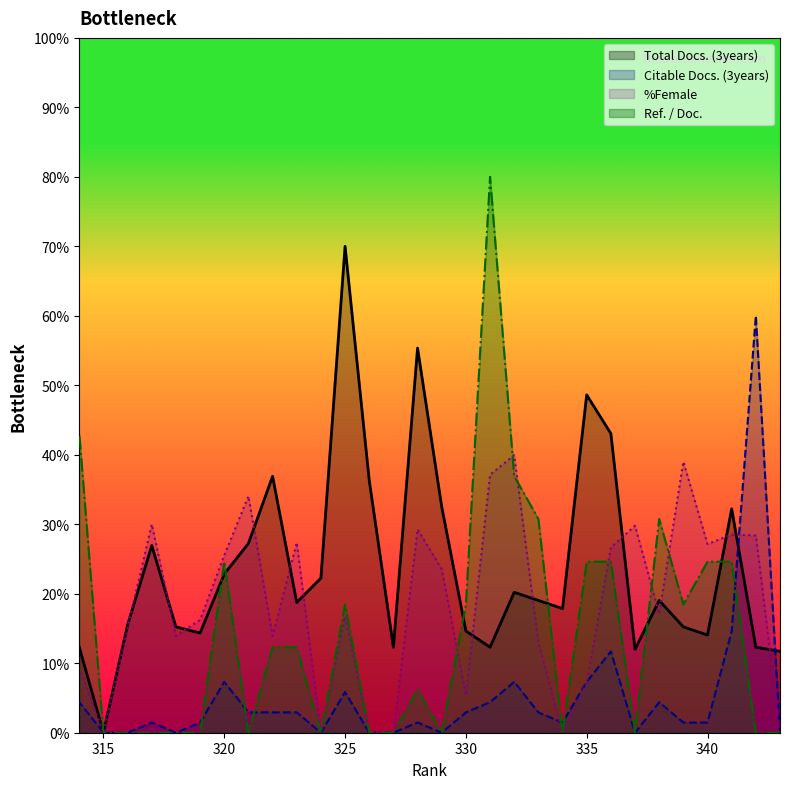

How many lines are shown in the chart?

4